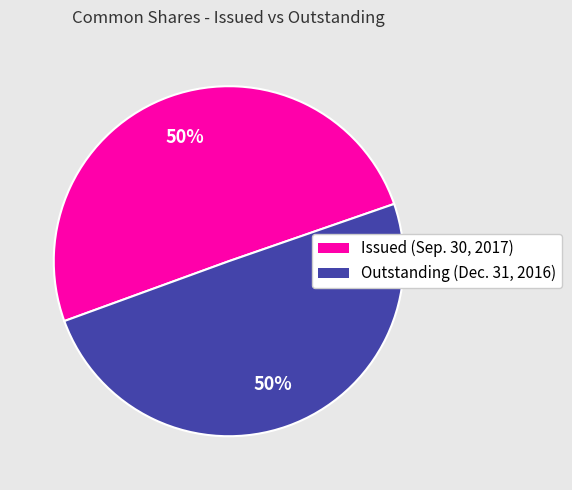

What is the ratio of the value at Issued (Sep. 30, 2017) to the value at Outstanding (Dec. 31, 2016)?

1.0